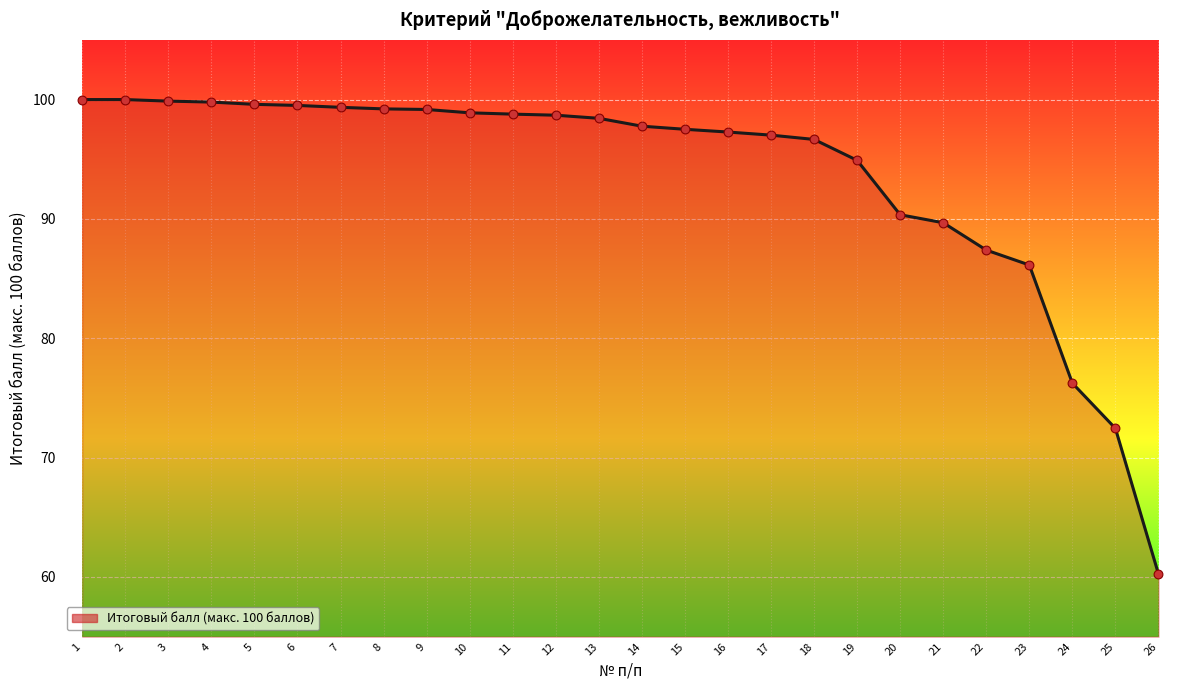

What is the ratio of the value at 4 to the value at 6?

1.0